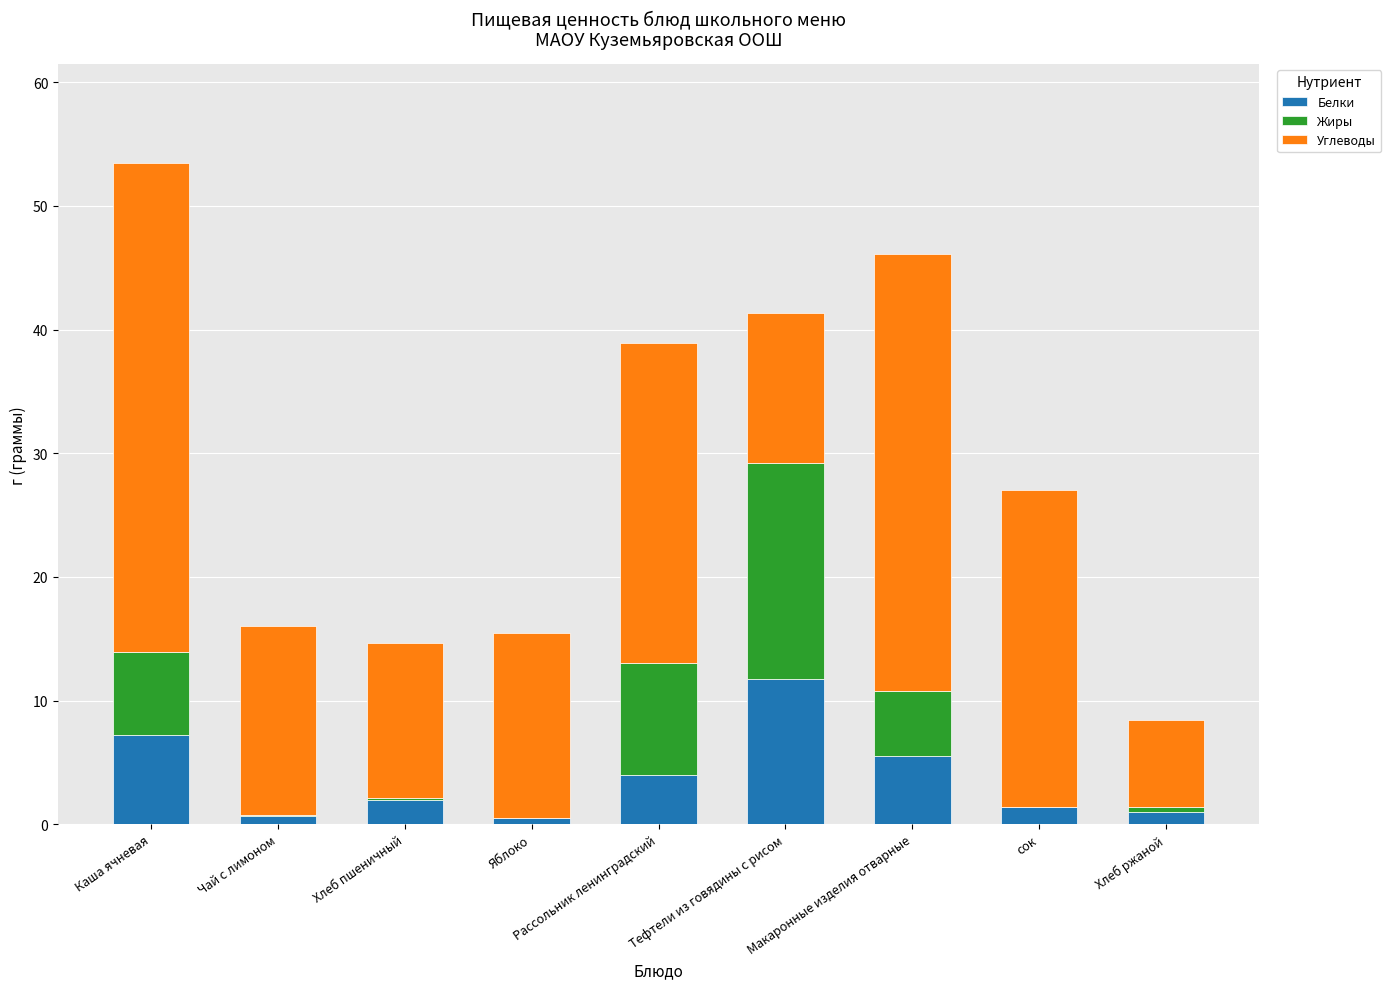

What is the highest value of the Белки series?

11.8